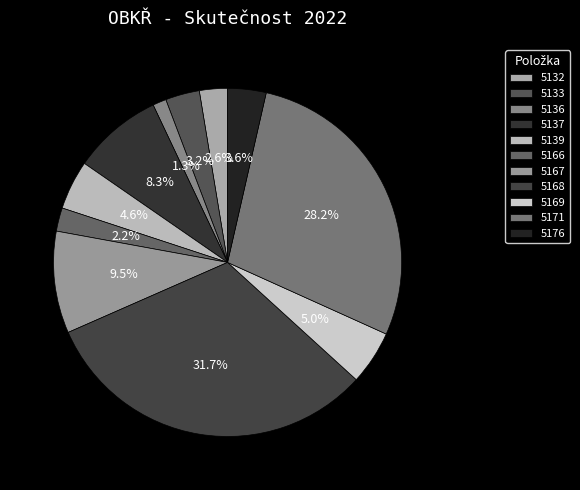

To the nearest percent, what is the difference between the 5136 and 5139 slice percentages?

3%